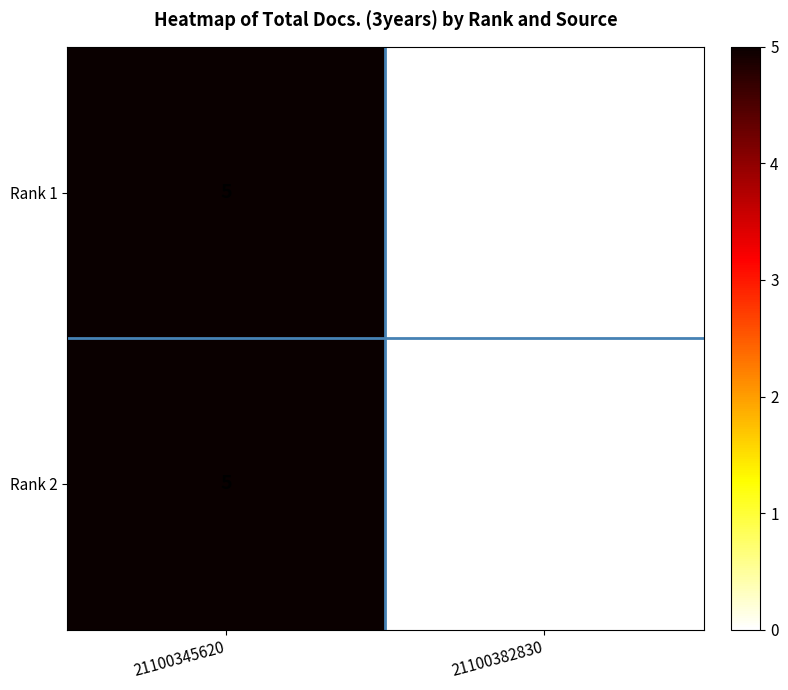

What is the sum of all Rank 1 values?

5